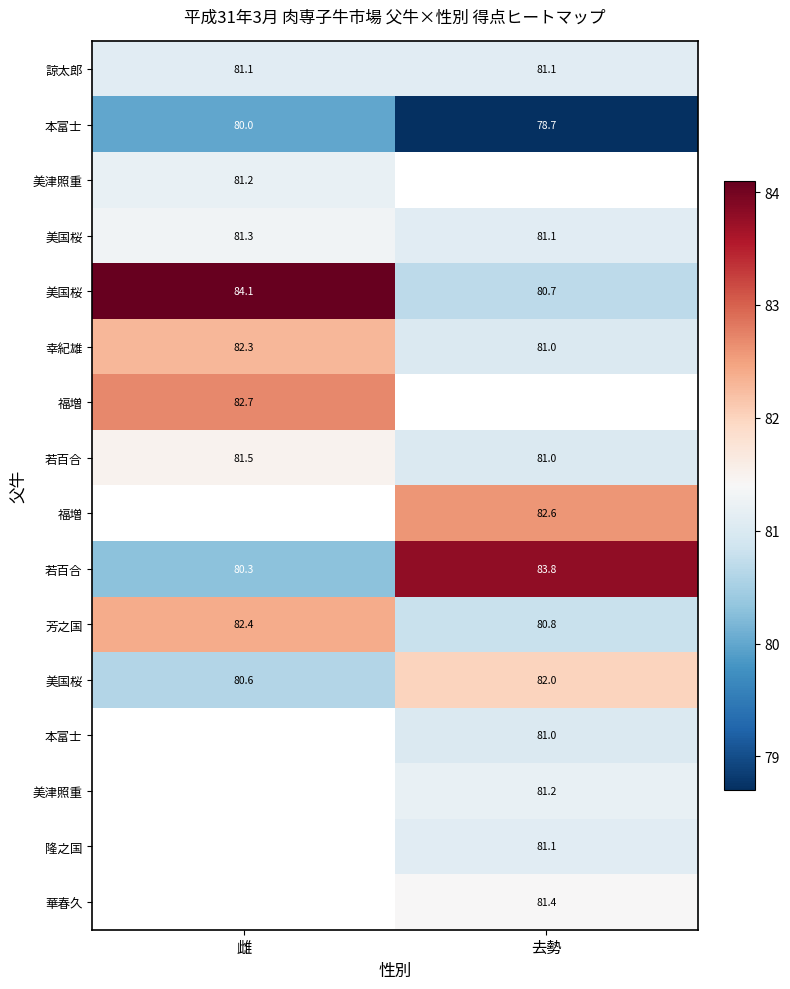

What is the maximum value shown in the chart?

84.1